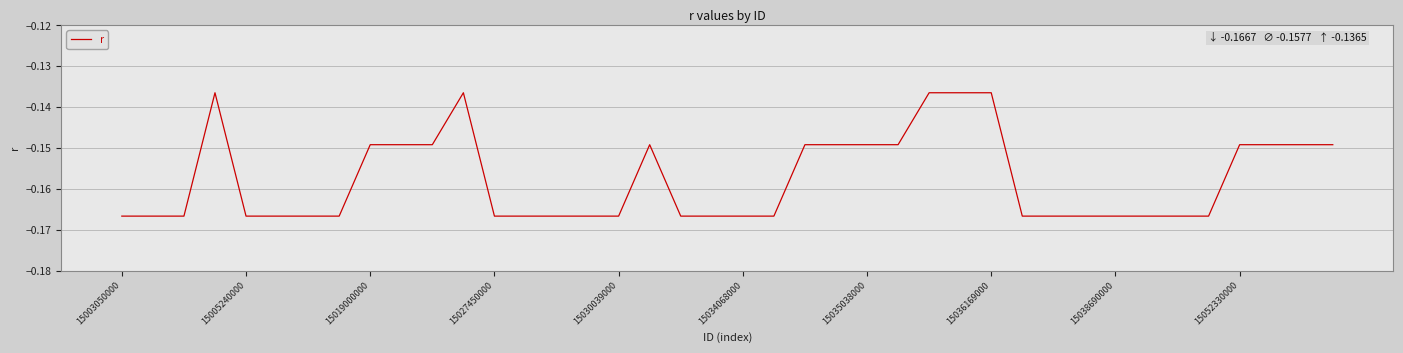

What is the maximum value shown in the chart?

-0.1